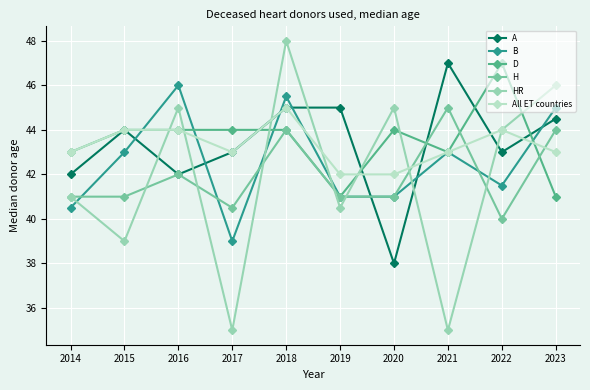

How many distinct data groups are displayed?

6